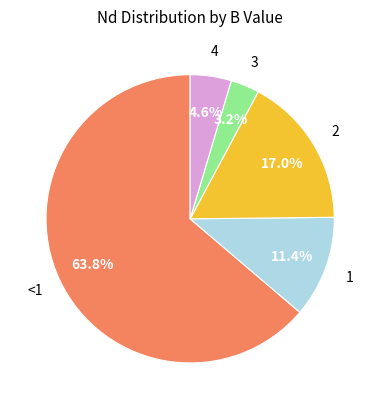

Which slice is the largest?

<1